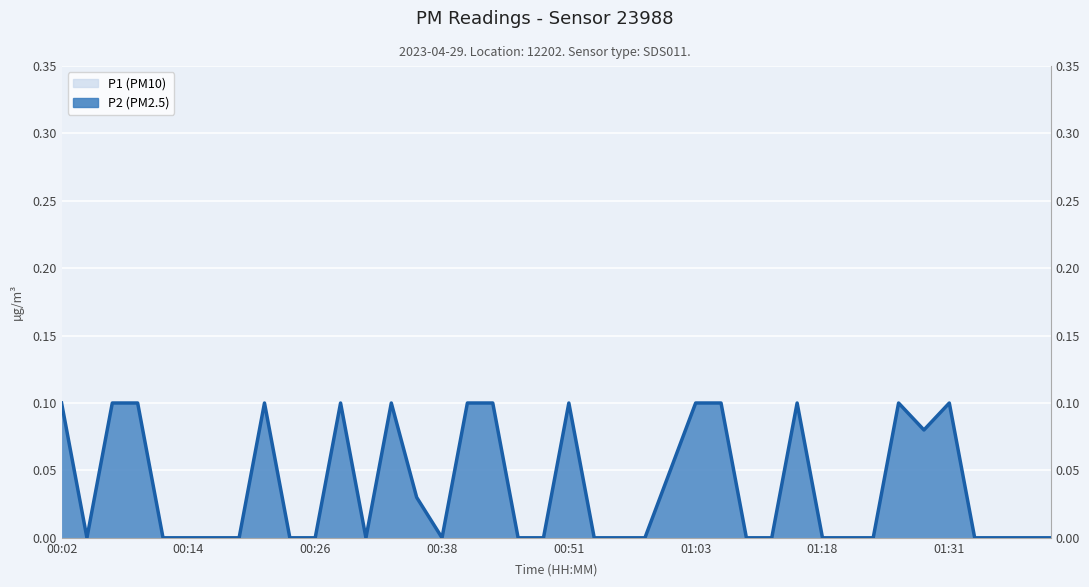

Rank the categories by value from lowest to highest.

00:04, 00:12, 00:14, 00:16, 00:19, 00:24, 00:26, 00:31, 00:38, 00:46, 00:48, 00:53, 00:55, 00:58, 01:08, 01:11, 01:18, 01:21, 01:23, 01:33, 01:36, 01:39, 01:41, 00:36, 01:00, 01:28, 00:02, 00:07, 00:09, 00:21, 00:29, 00:33, 00:41, 00:43, 00:51, 01:03, 01:06, 01:13, 01:26, 01:31